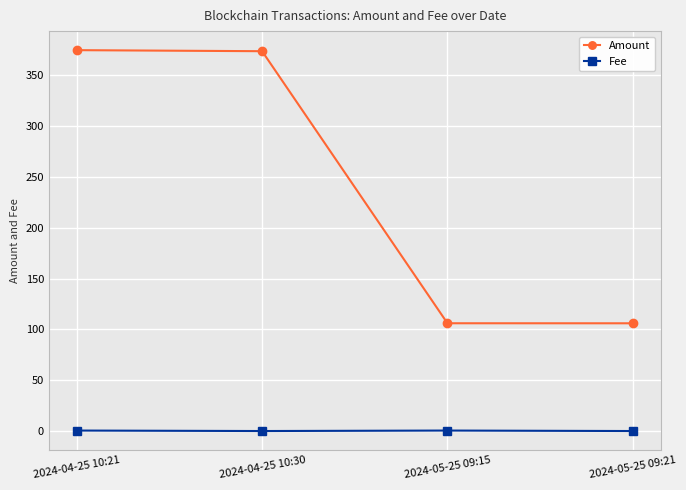

Rank the series at 2024-05-25 09:21 from highest to lowest value.

Amount, Fee